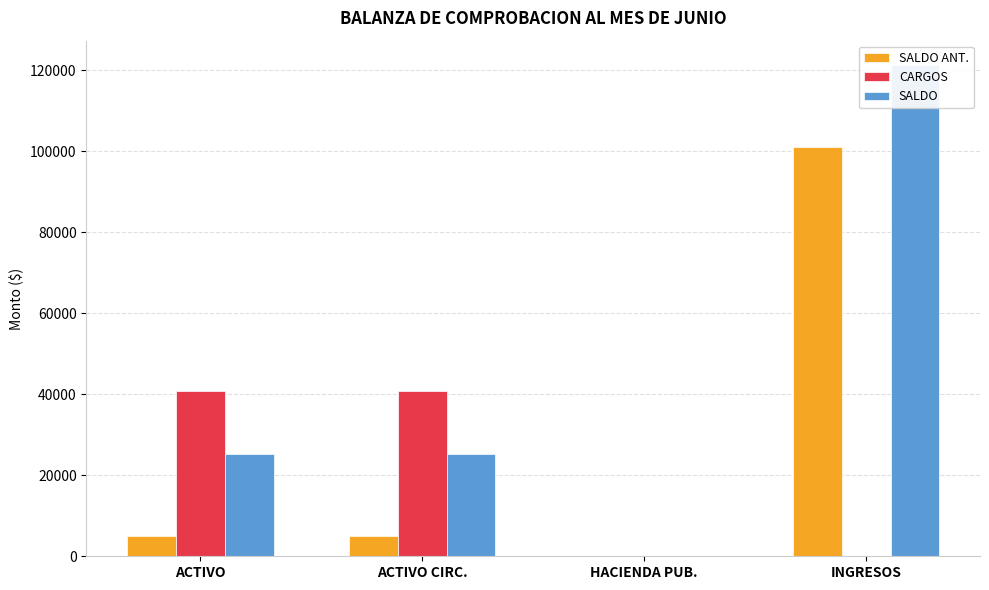

What is the total value across all series at HACIENDA PUB.?

3.6